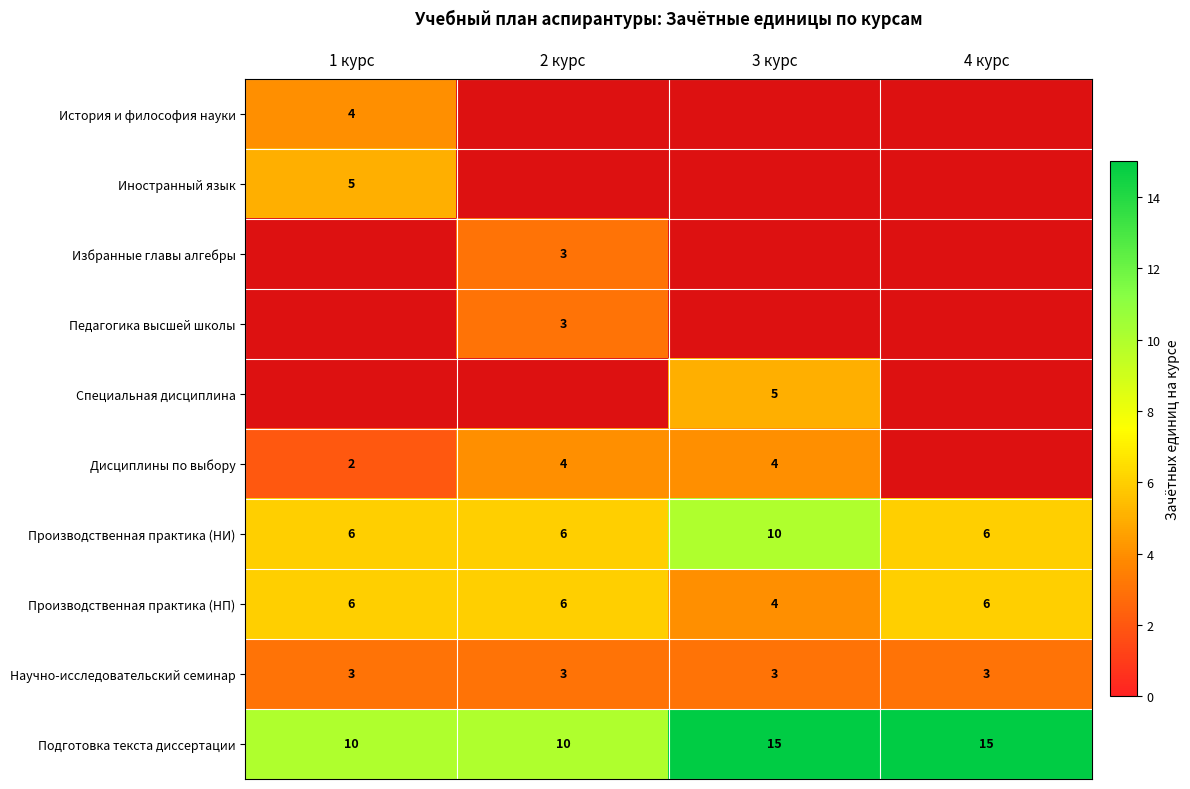

Which category has the lowest value across all series?

2 курс